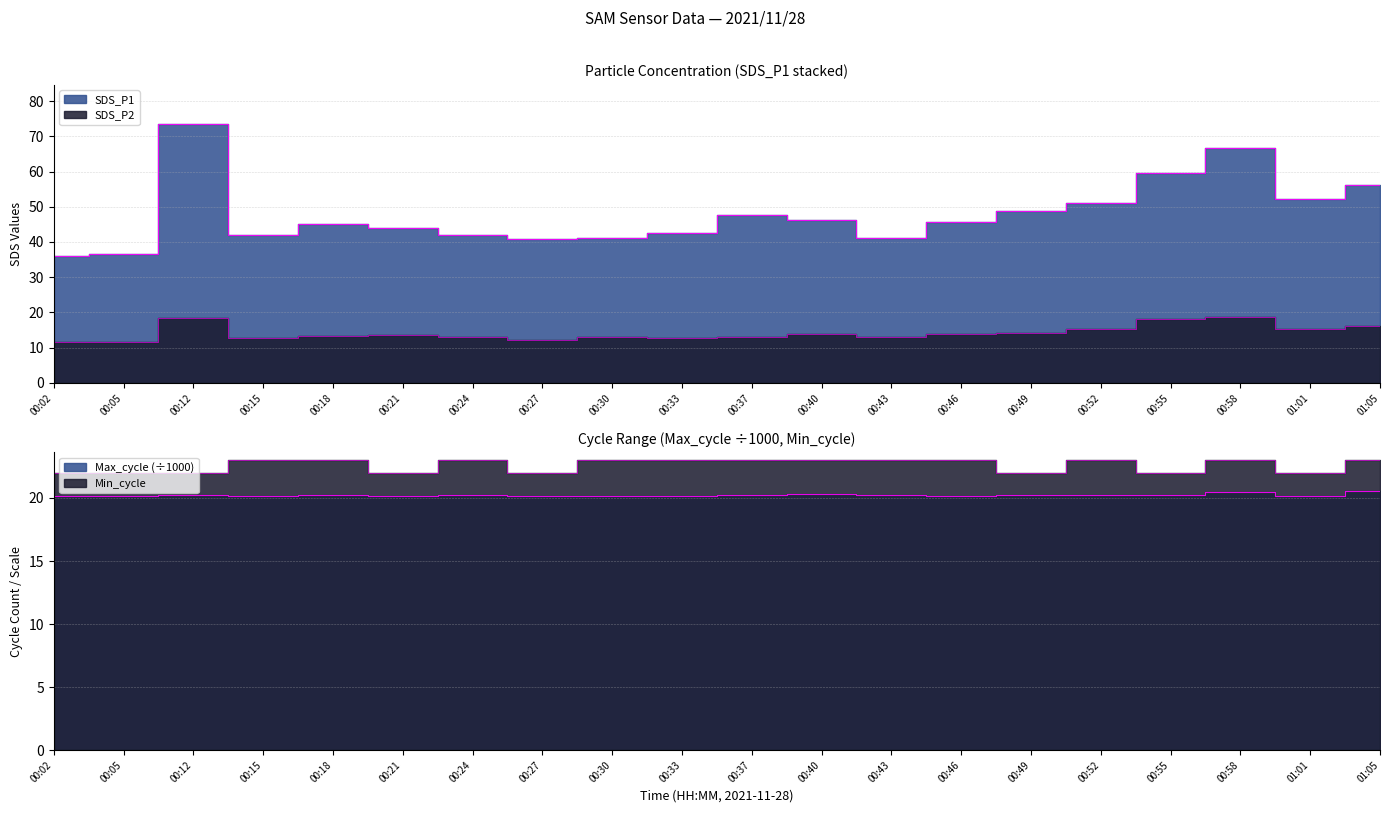

The value of SDS_P2 at 00:37 is 13.0. True or false?

True